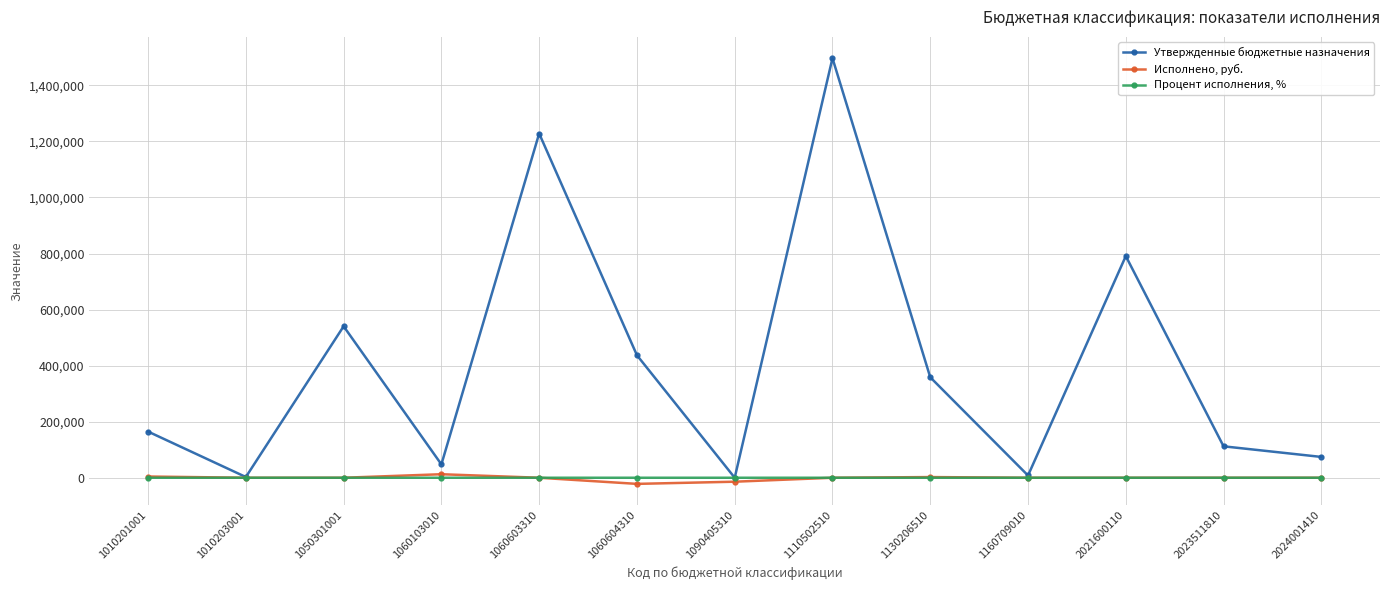

Count the number of categories in the chart.

13